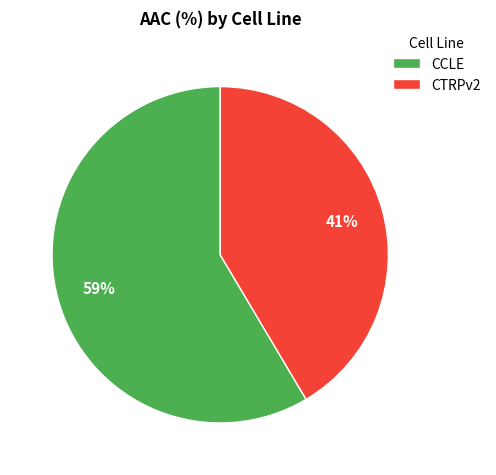

What is the largest slice in the pie chart?

CCLE